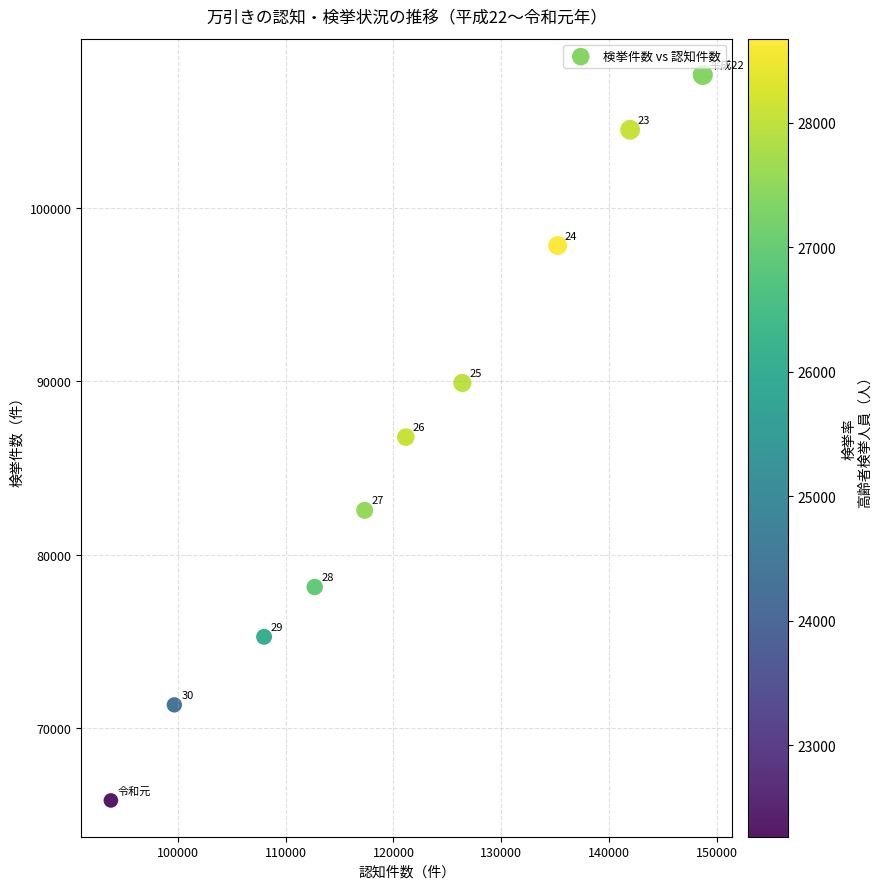

What is the average X value?

120490